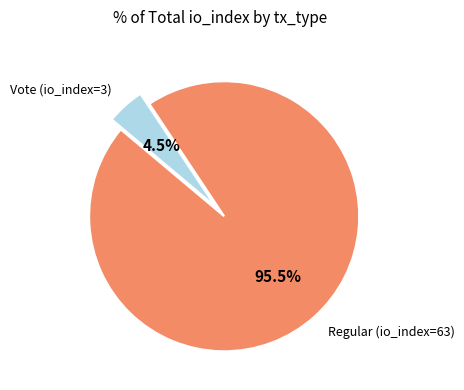

Which slice is the largest?

Regular (io_index=63)